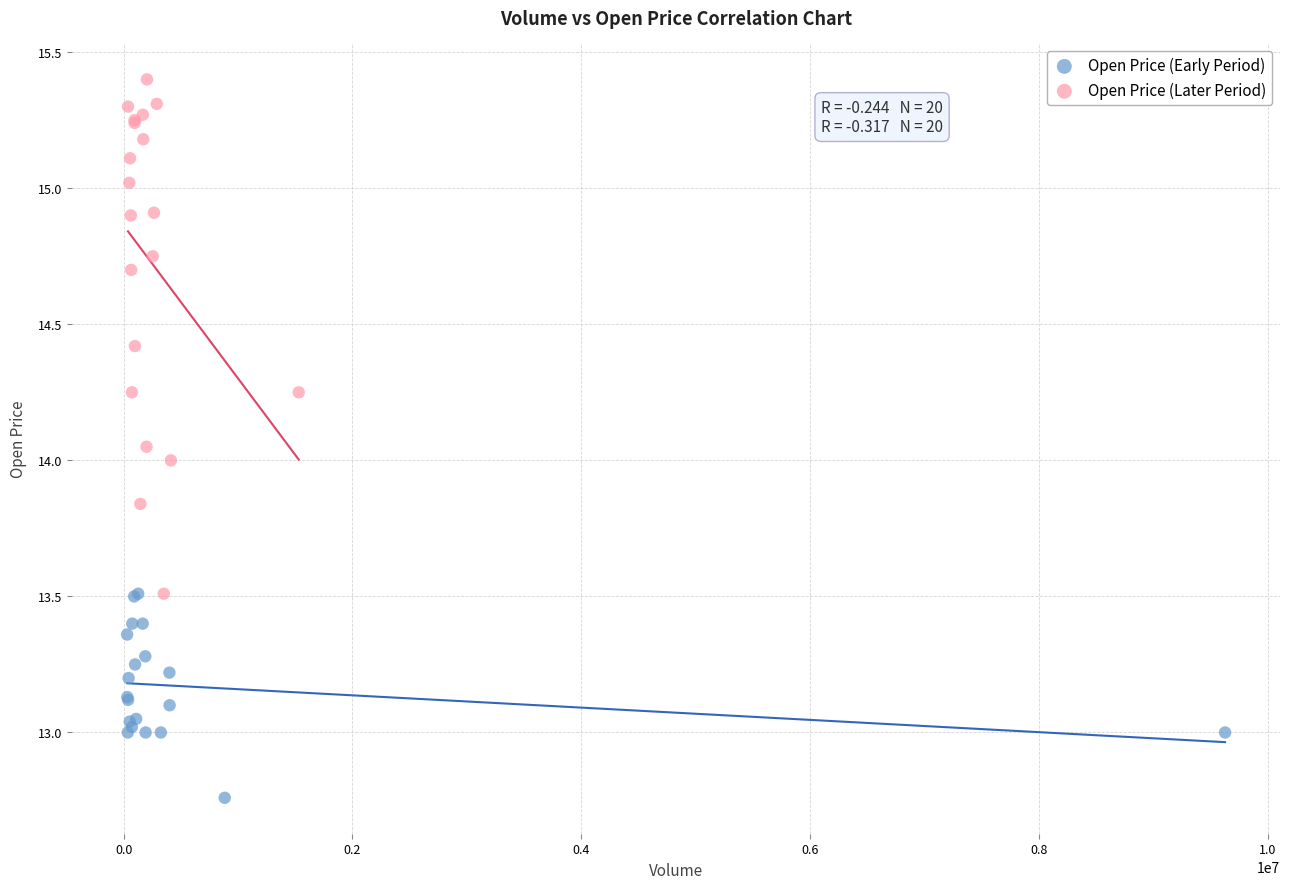

What are all the series names shown in the legend?

Open Price (Early Period), Open Price (Later Period)